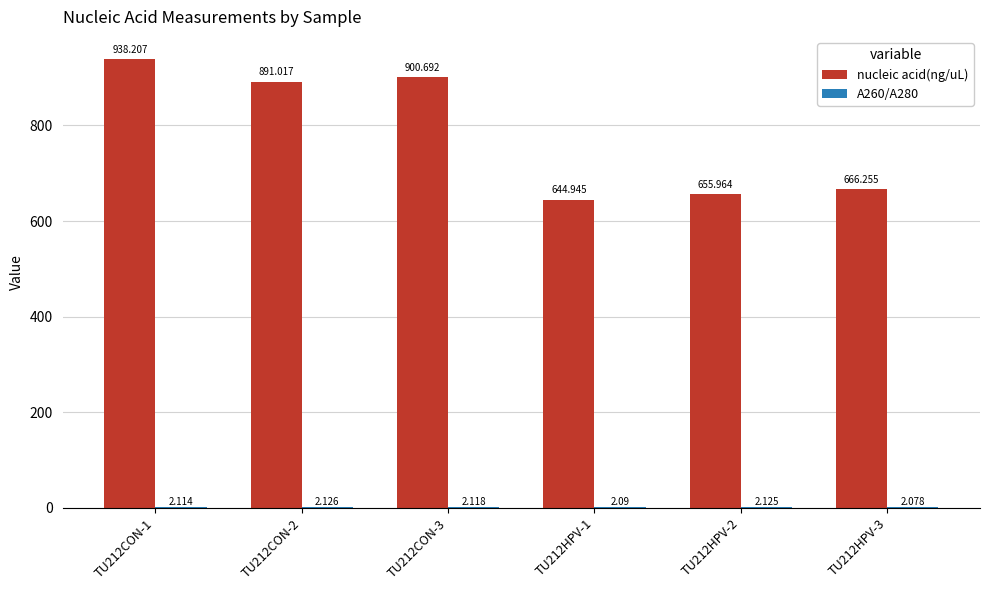

Which series has the largest total across all categories?

nucleic acid(ng/uL)